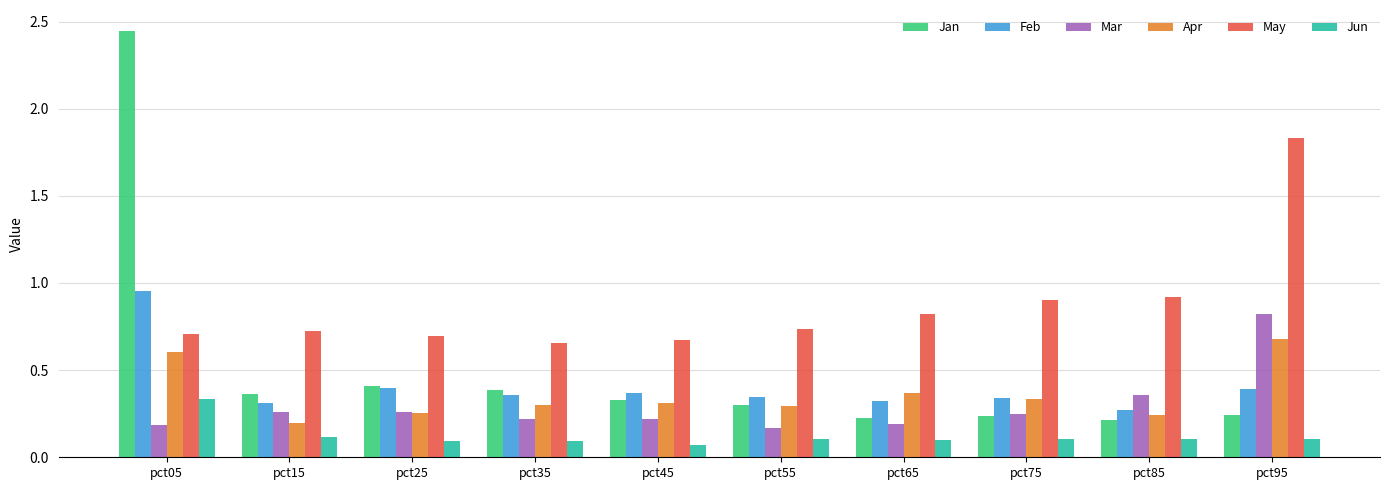

What is the difference between the maximum and minimum values in the Jan series?

2.2